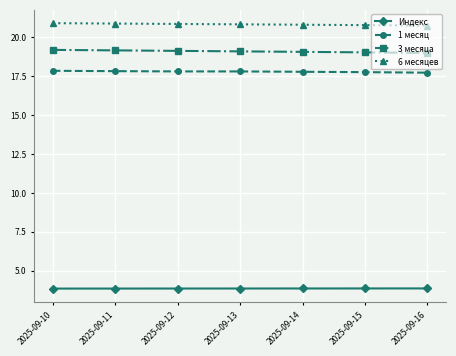

What is the minimum value for 6 месяцев?

20.8